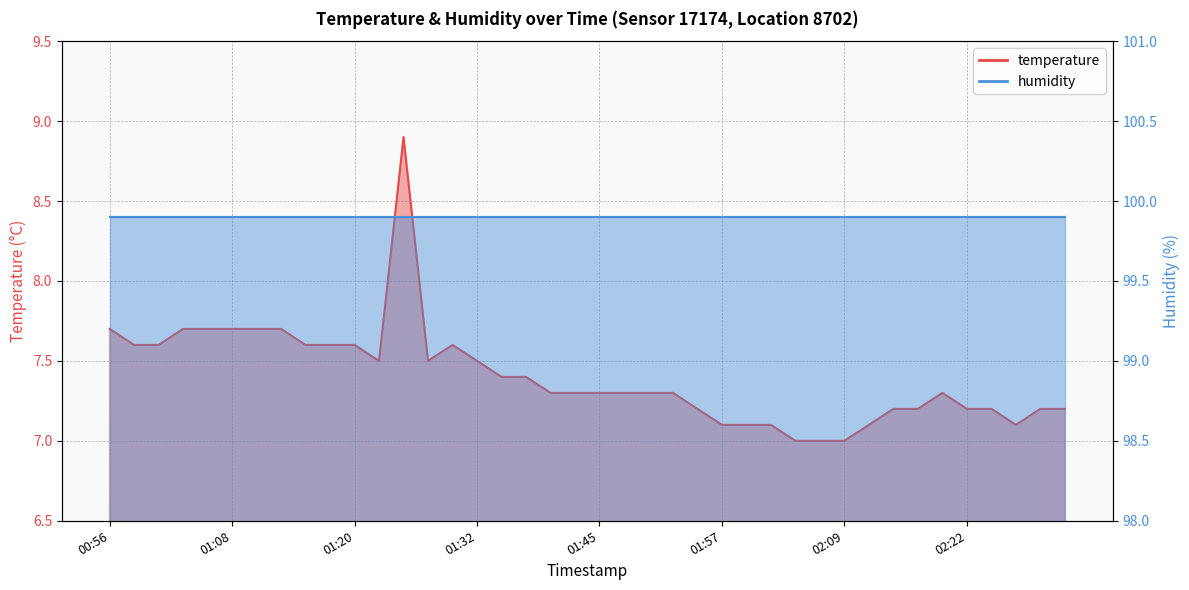

Reading right to left, list all the values displayed in this chart.

02:31=7.2	02:29=7.2	02:26=7.1	02:24=7.2	02:22=7.2	02:19=7.3	02:17=7.2	02:14=7.2	02:12=7.1	02:09=7.0	02:07=7.0	02:04=7.0	02:02=7.1	02:00=7.1	01:57=7.1	01:55=7.2	01:52=7.3	01:50=7.3	01:47=7.3	01:45=7.3	01:42=7.3	01:40=7.3	01:37=7.4	01:35=7.4	01:32=7.5	01:30=7.6	01:28=7.5	01:25=8.9	01:23=7.5	01:20=7.6	01:18=7.6	01:15=7.6	01:13=7.7	01:10=7.7	01:08=7.7	01:05=7.7	01:03=7.7	01:01=7.6	00:58=7.6	00:56=7.7